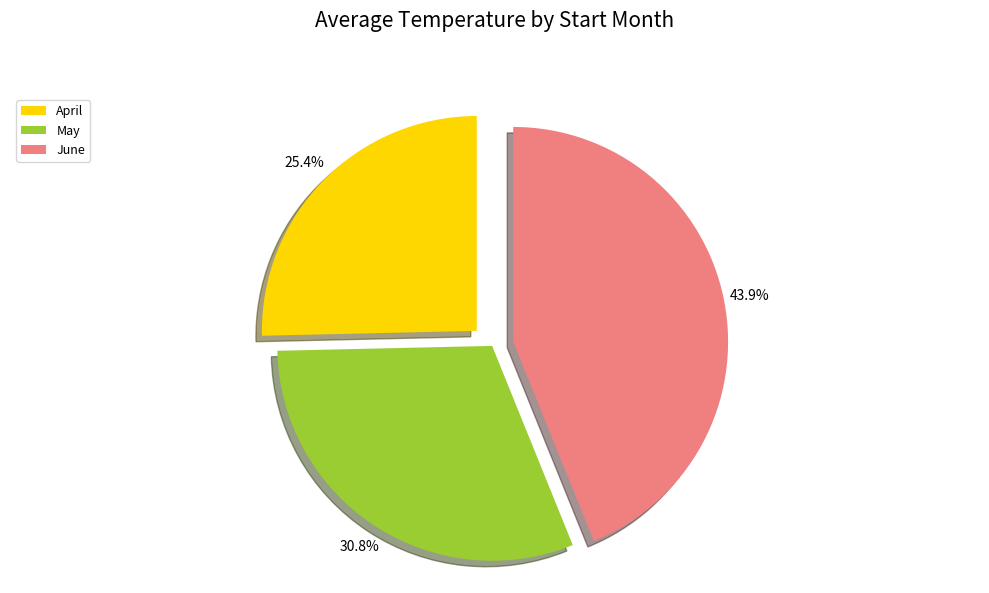

Is there a majority slice in this chart?

No